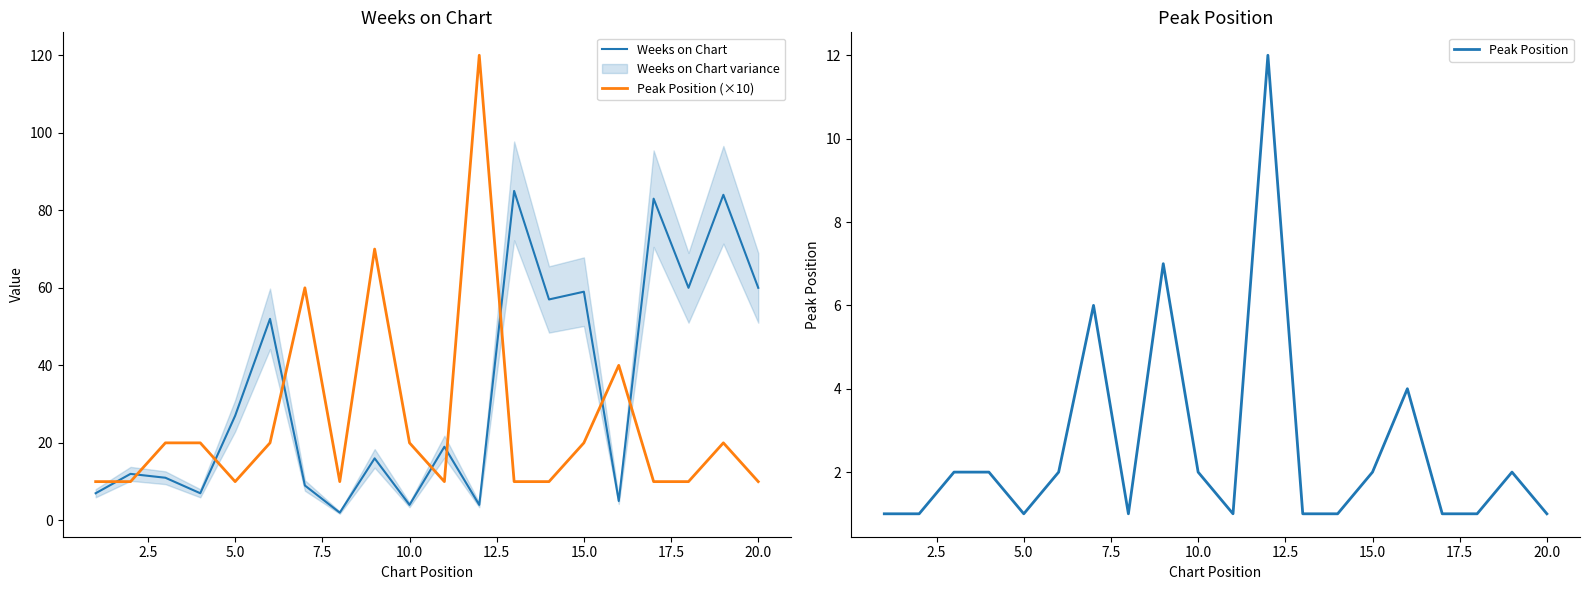

What is the lowest value of the Peak Position (×10) series?

10